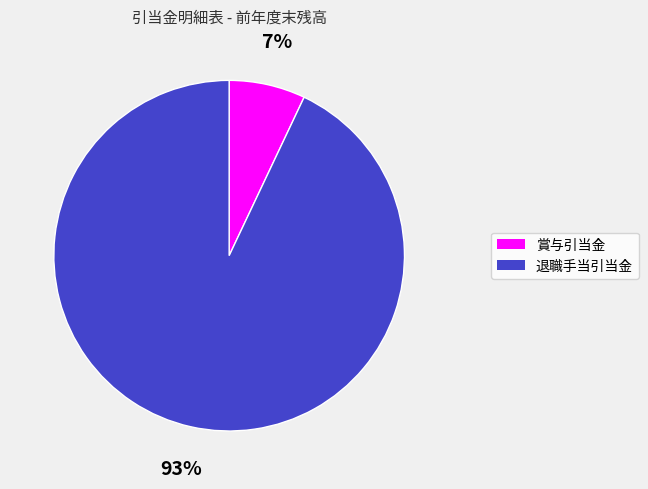

Which category accounts for the majority?

退職手当引当金